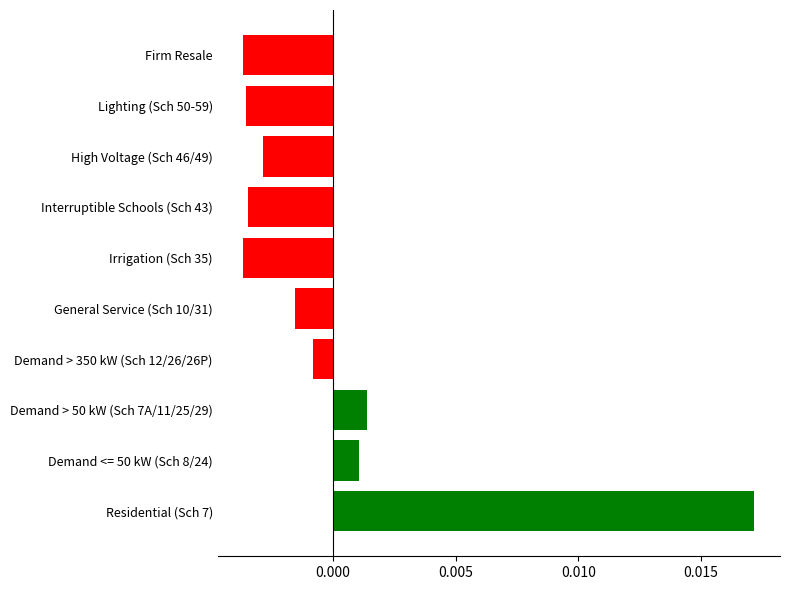

Between Residential (Sch 7) and High Voltage (Sch 46/49), which is larger?

Residential (Sch 7)